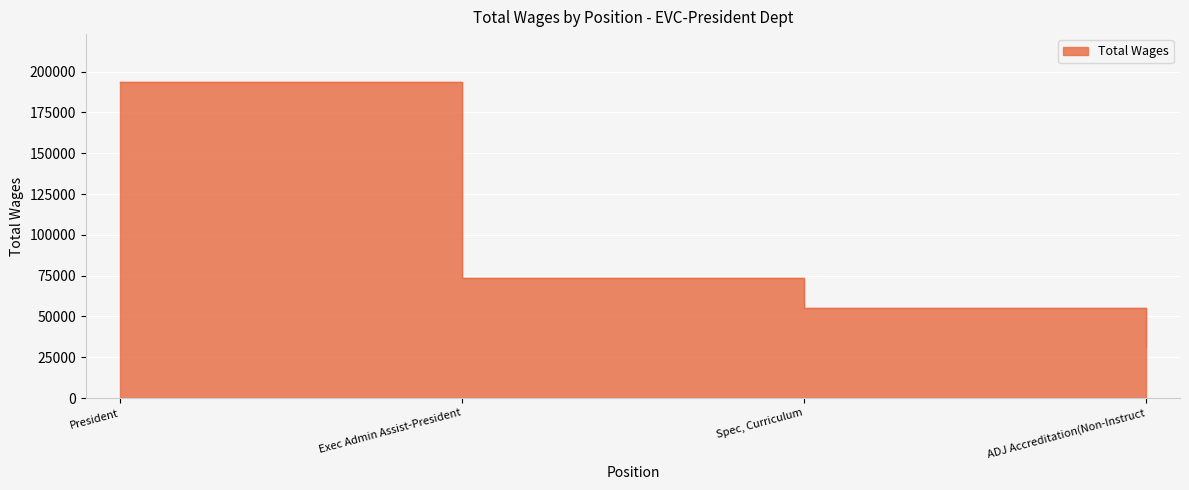

What is the sum of all values?

354117